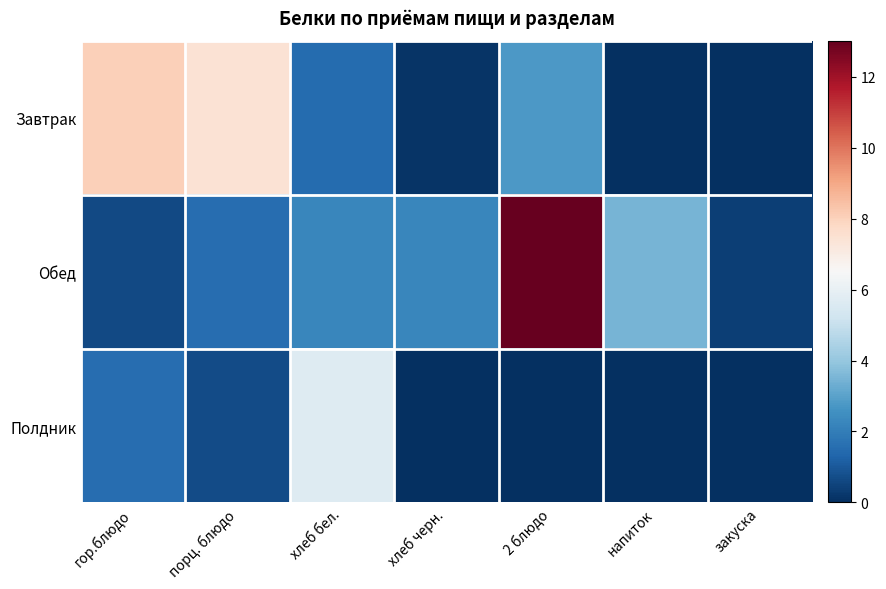

At which category does the chart reach its peak across all series?

2 блюдо